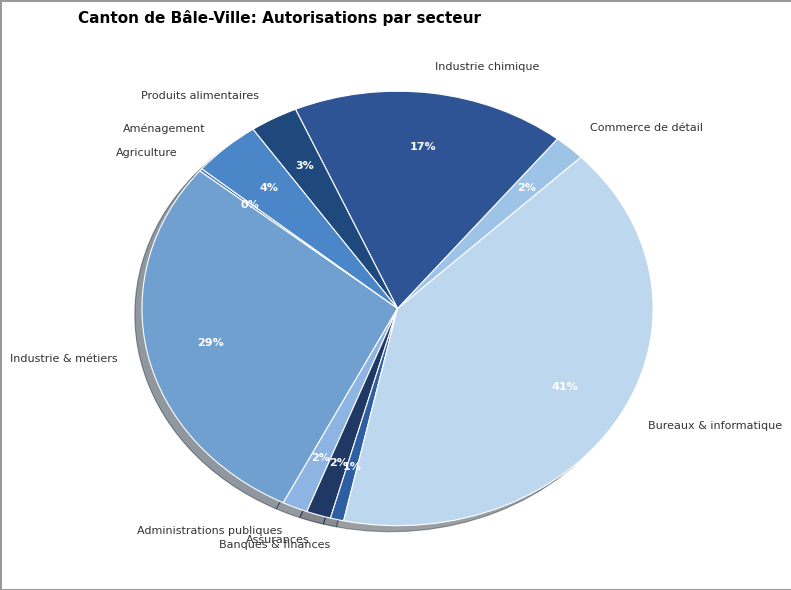

To the nearest percent, what portion does Bureaux & informatique represent?

41%